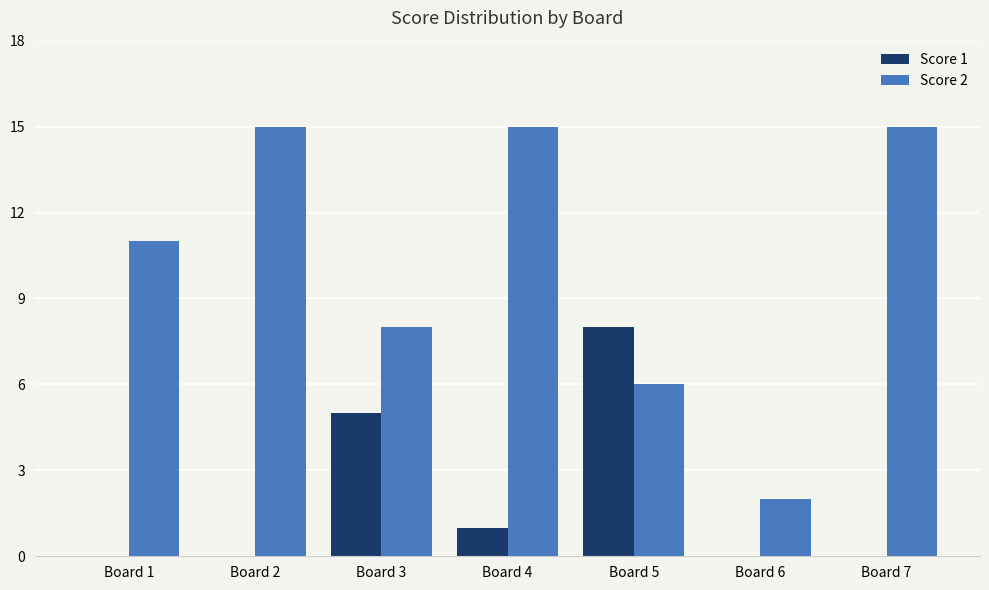

At which category is the sum across all series the highest?

Board 4